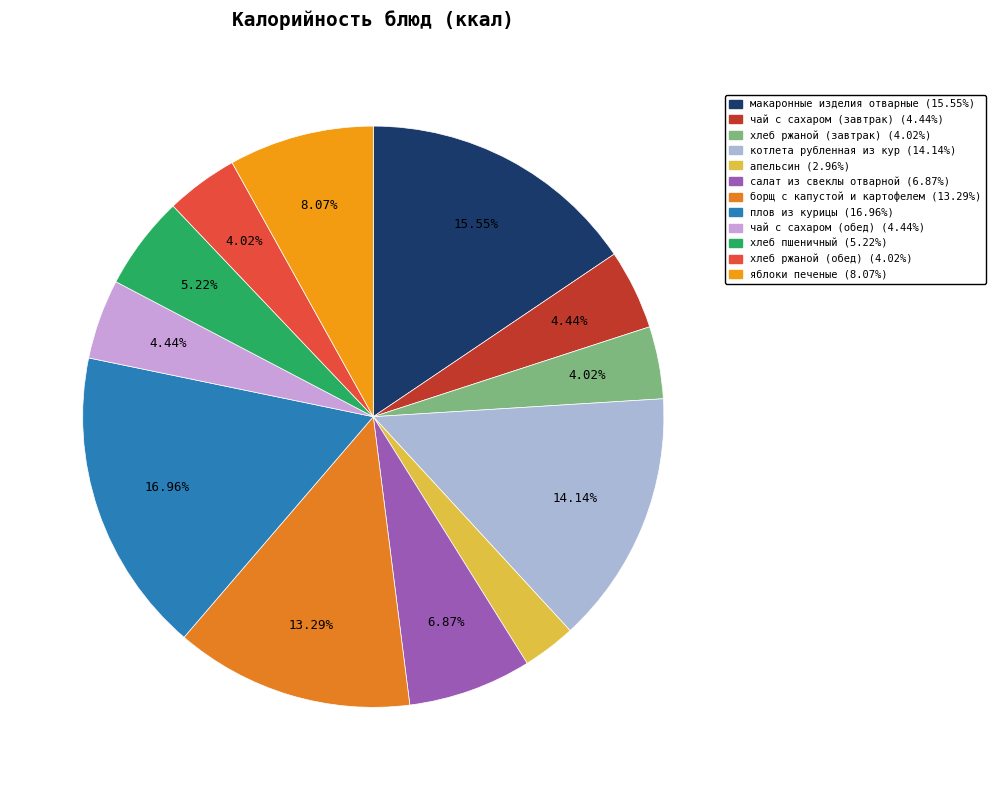

How many slices are in this pie chart?

12